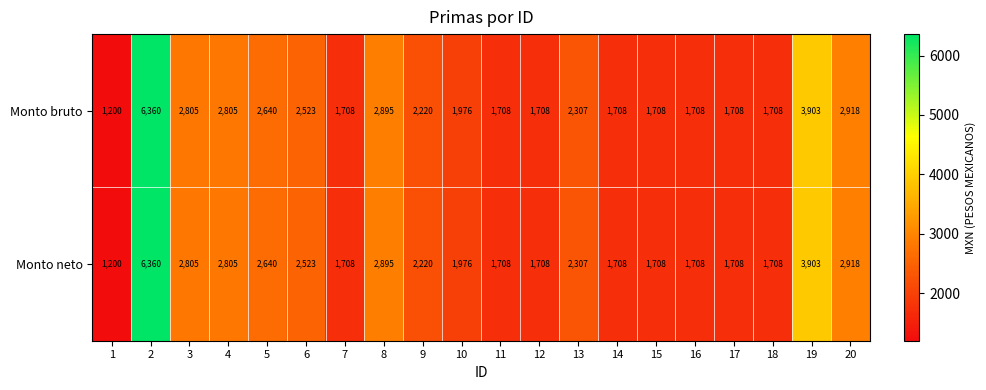

True or false: Monto bruto has a value of 709 at 16.

False